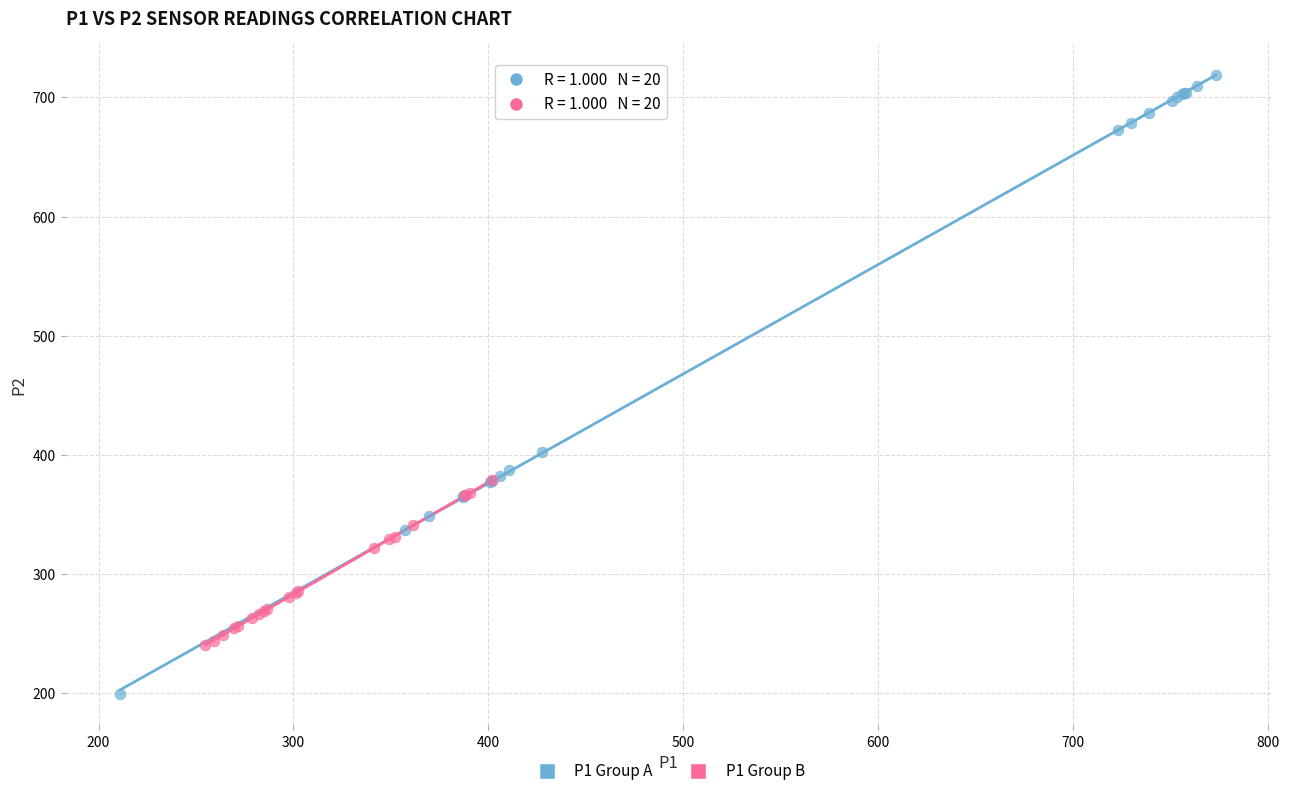

What are all the series names shown in the legend?

P1 Group A, P1 Group B